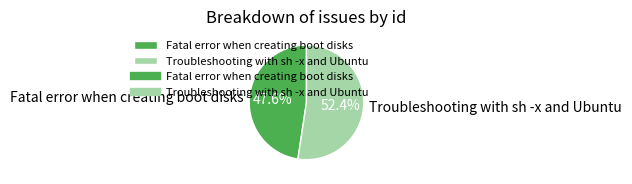

To the nearest percent, what is the average slice percentage?

50%